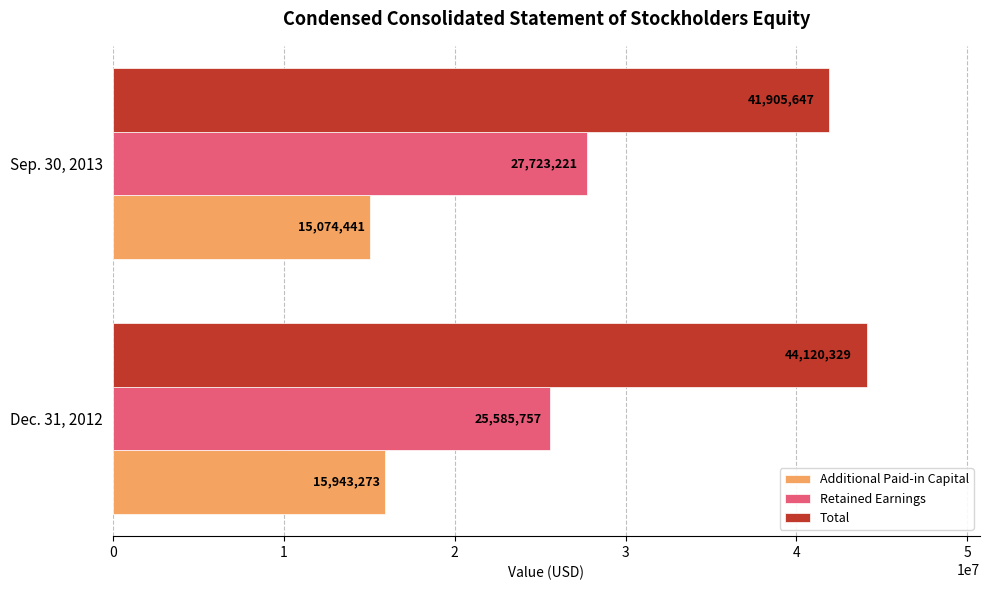

True or false: Additional Paid-in Capital has a value of 15943273 at Dec. 31, 2012.

True